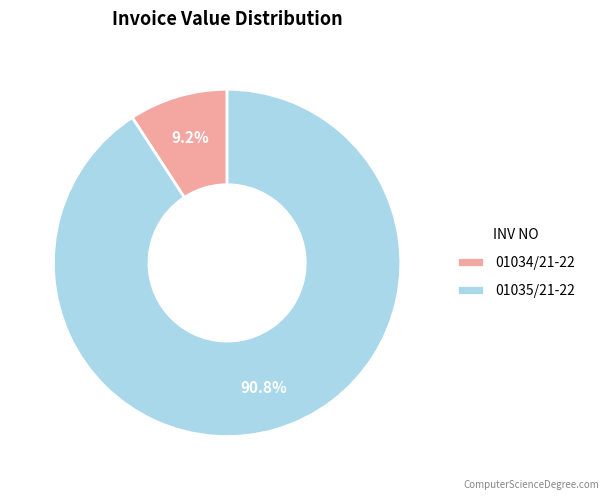

What is the smallest slice in the pie chart?

01034/21-22